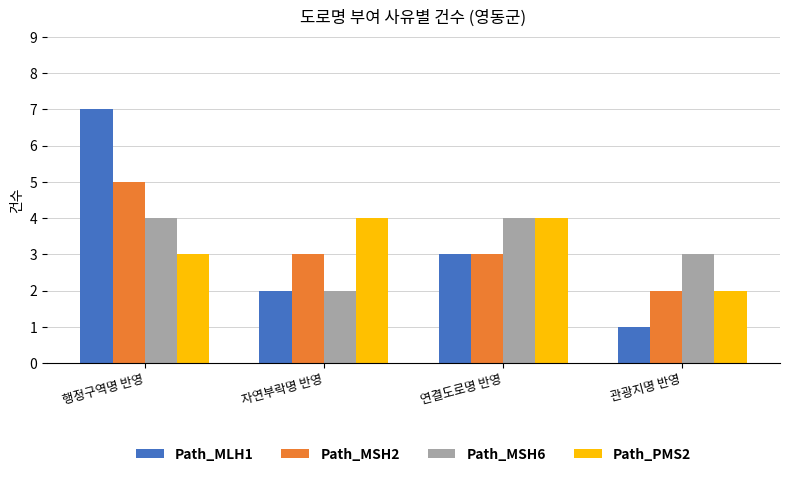

The Path_MLH1 series shows 1 at 연결도로명 반영. True or false?

False